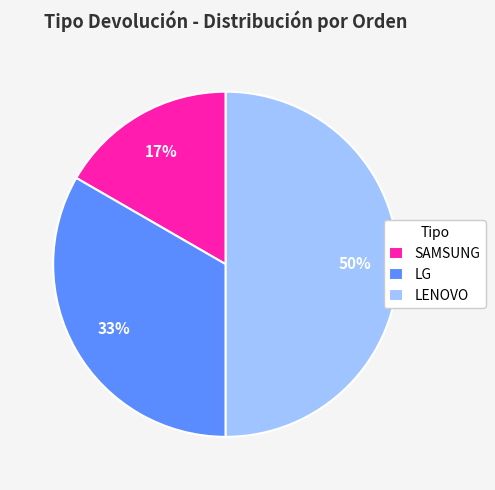

Which category has the biggest portion of the pie?

LENOVO